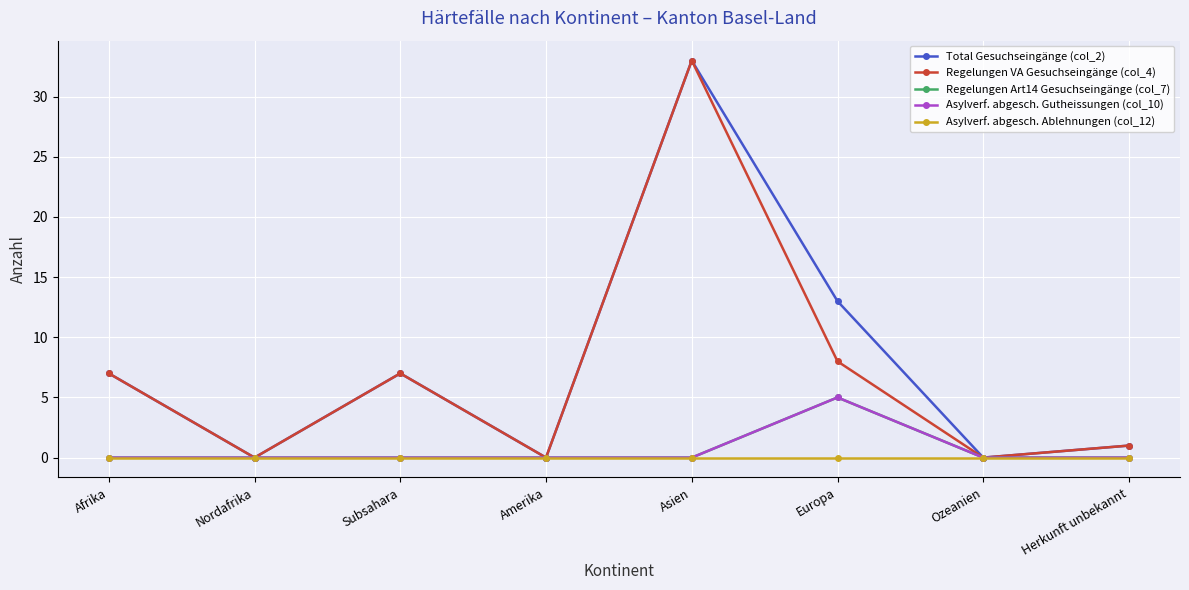

In Total Gesuchseingänge (col_2), how many points are higher than both neighbors (excluding endpoints)?

2